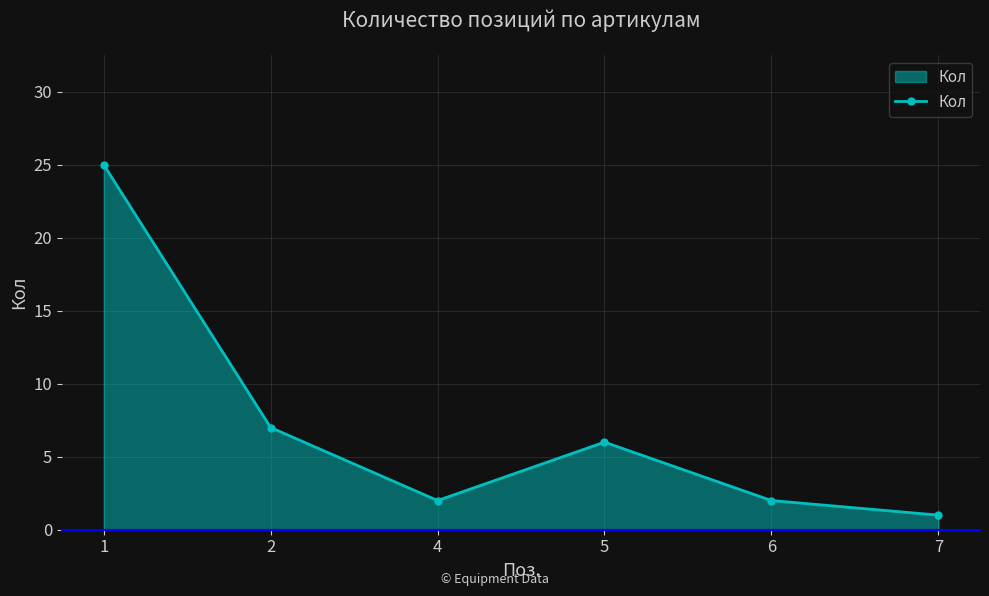

Where is the data nearest to the value 13?

2